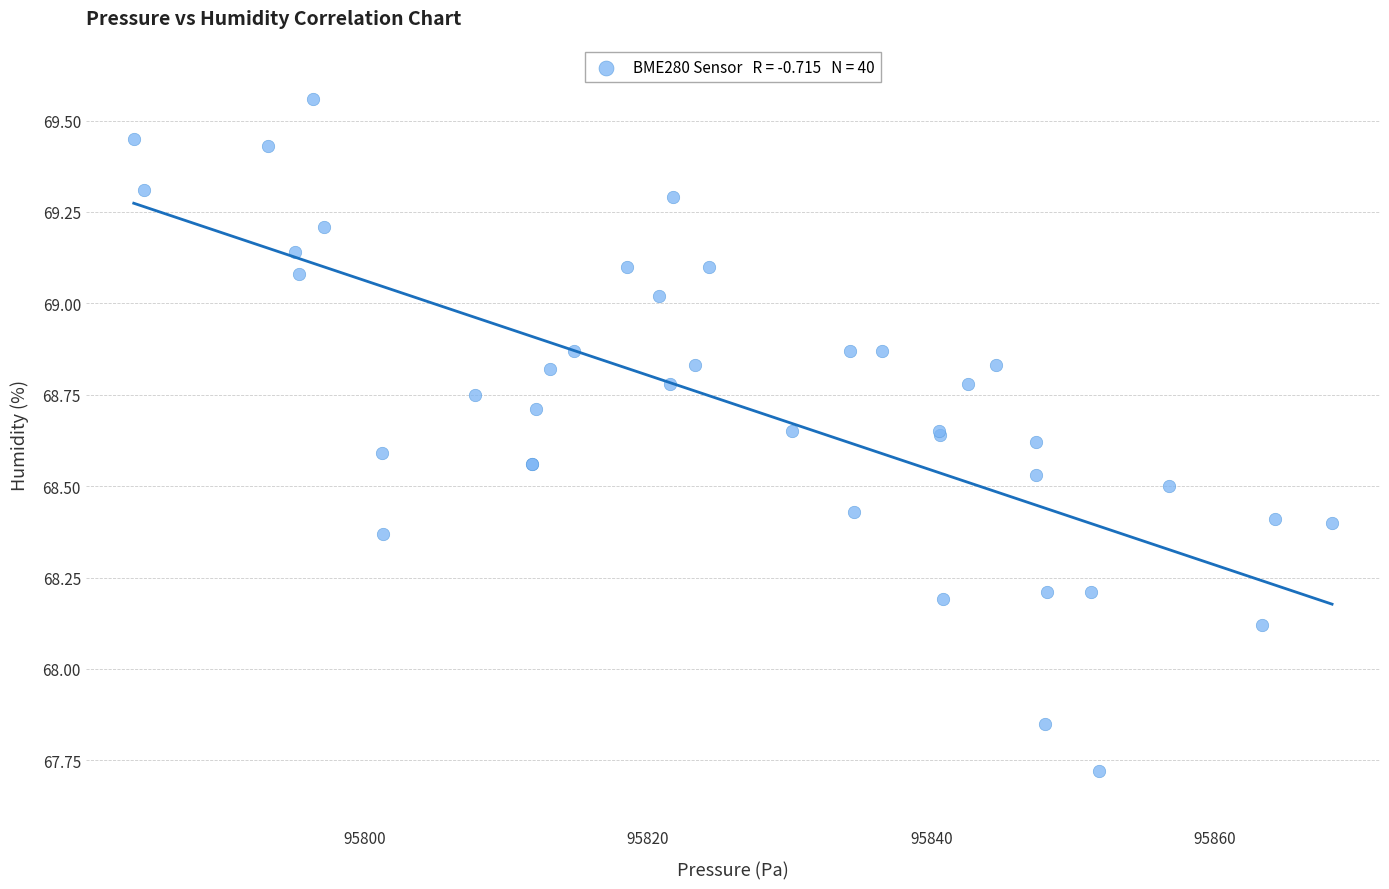

What Y value in the scatter plot is closest to 68?

68.1